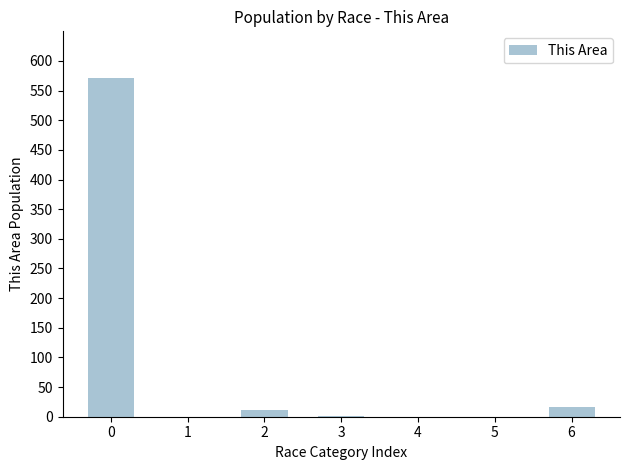

What is the sum of all values?

600